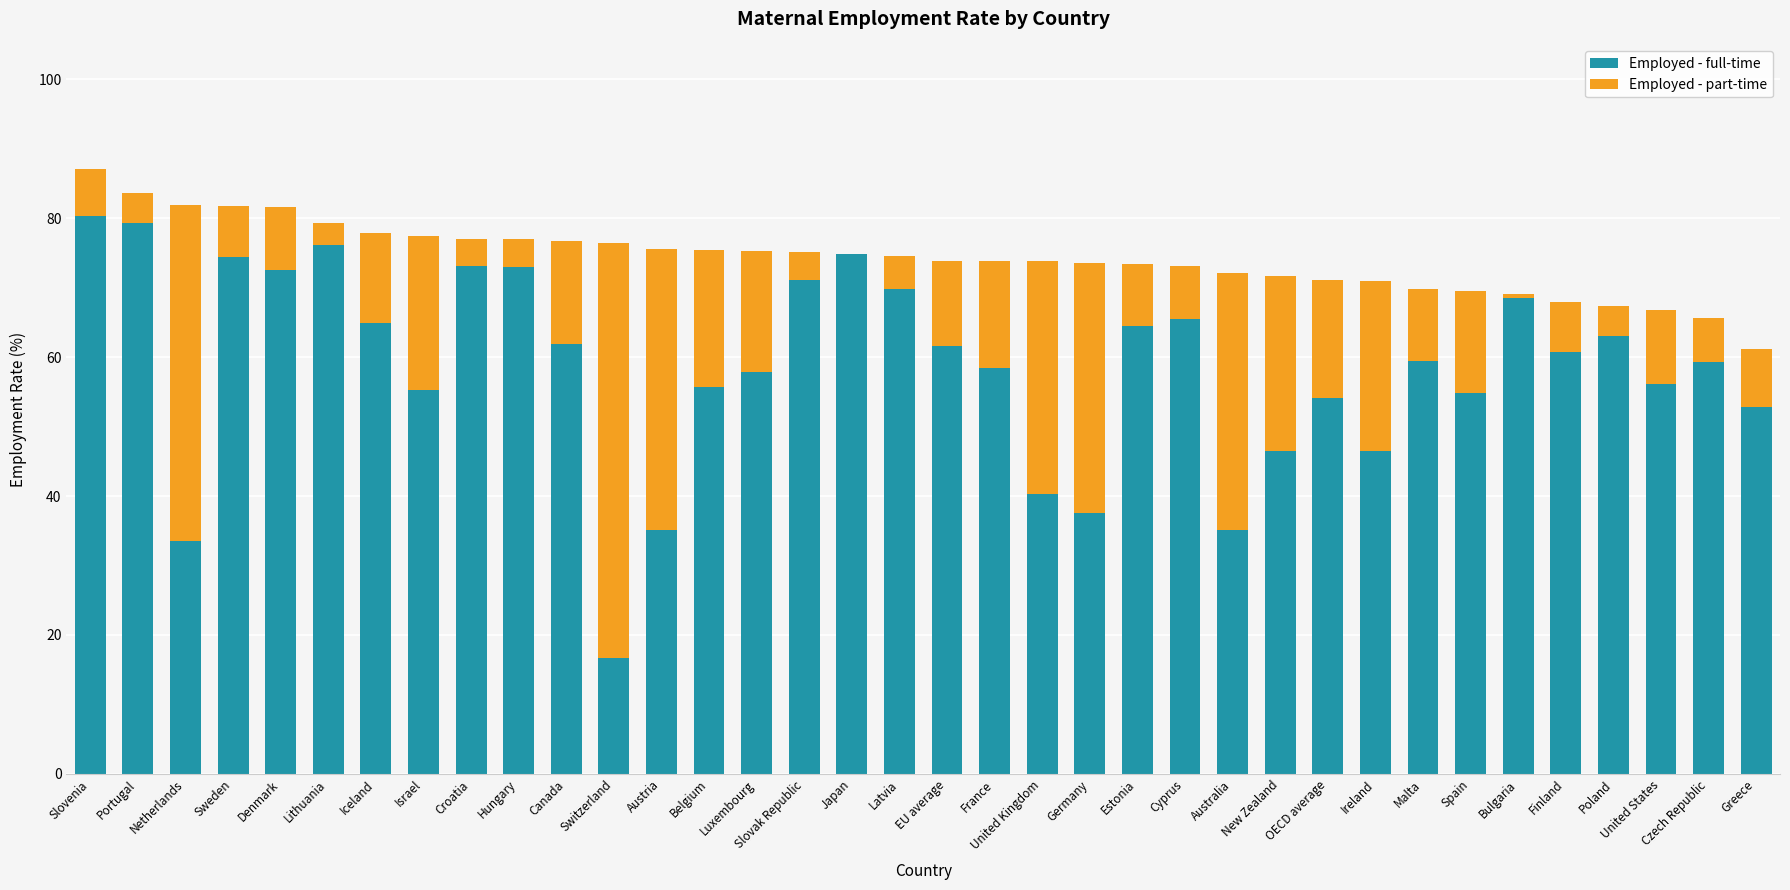

Is it true that Employed - full-time equals 35.1 at Australia?

True